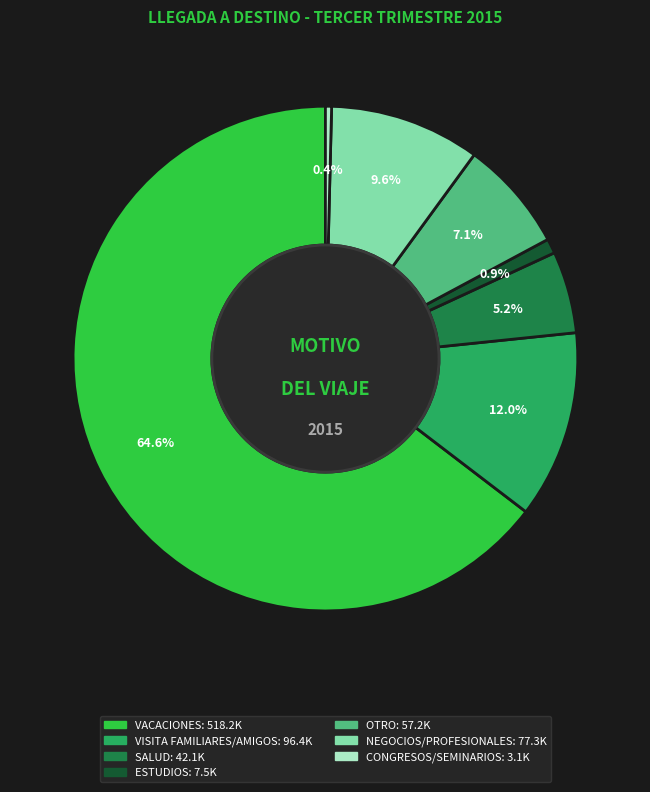

What is the ratio of the value at VACACIONES to the value at ESTUDIOS?

68.7